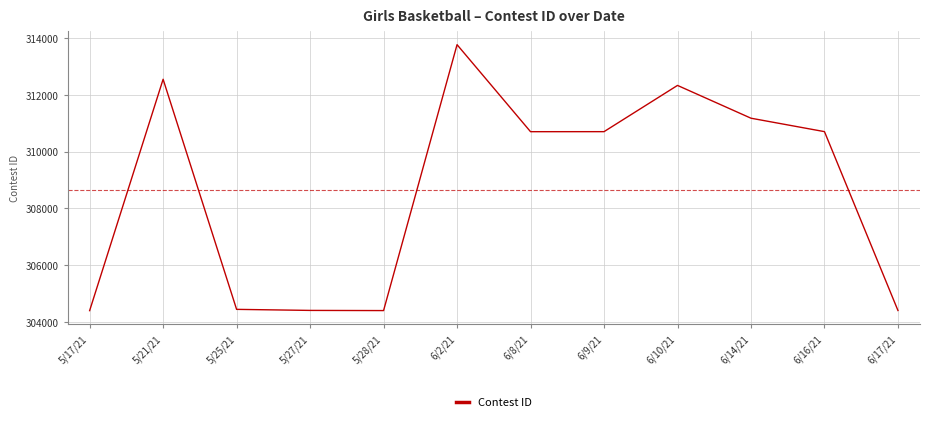

Where does the data first go above 310703?

5/21/21